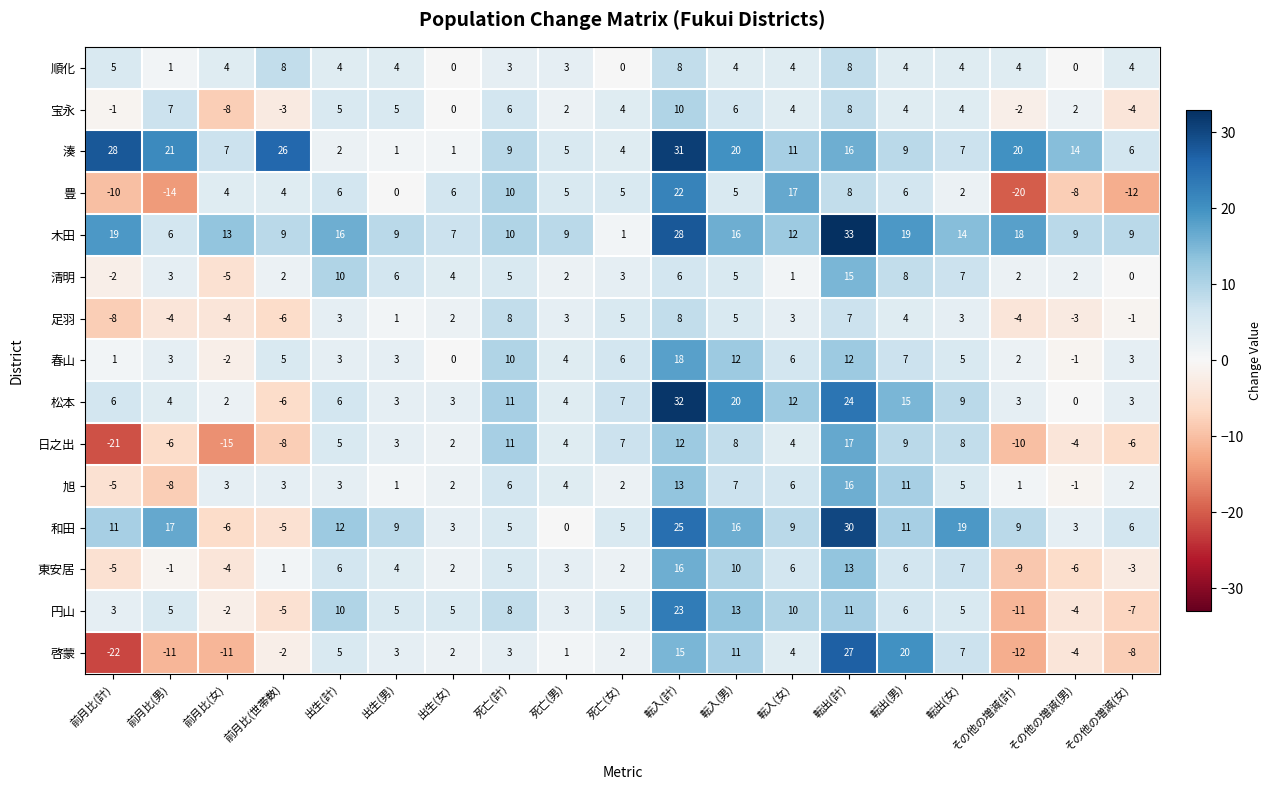

How many negative values does the 和田 series have?

2